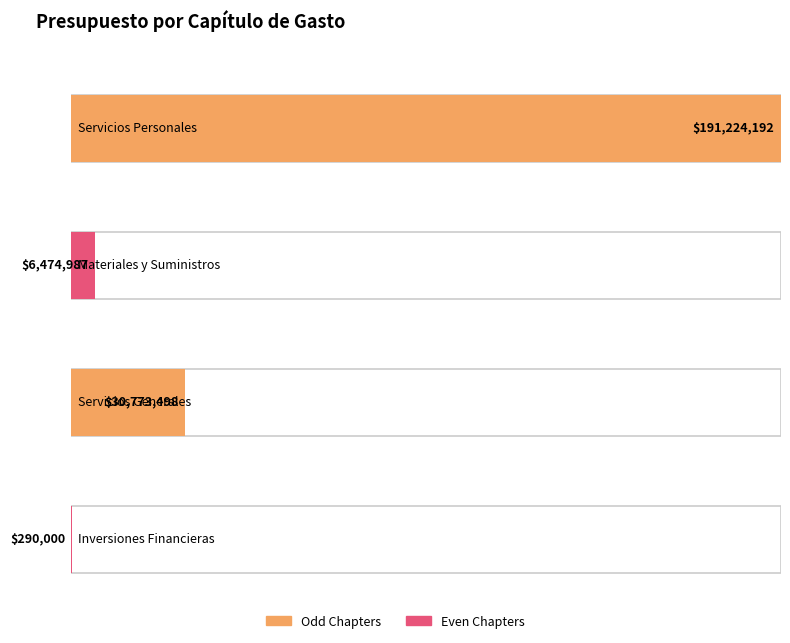

At 3, list the series in order from largest to smallest.

Servicios Personales, Servicios Generales, Materiales y Suministros, Inversiones Financieras